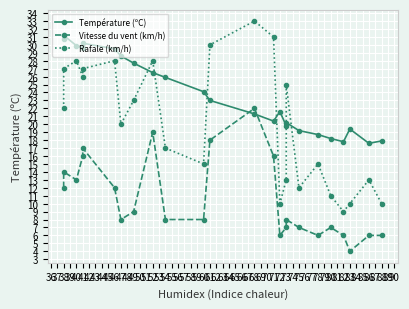

What is the average value of the Température (ºC) series?

23.7